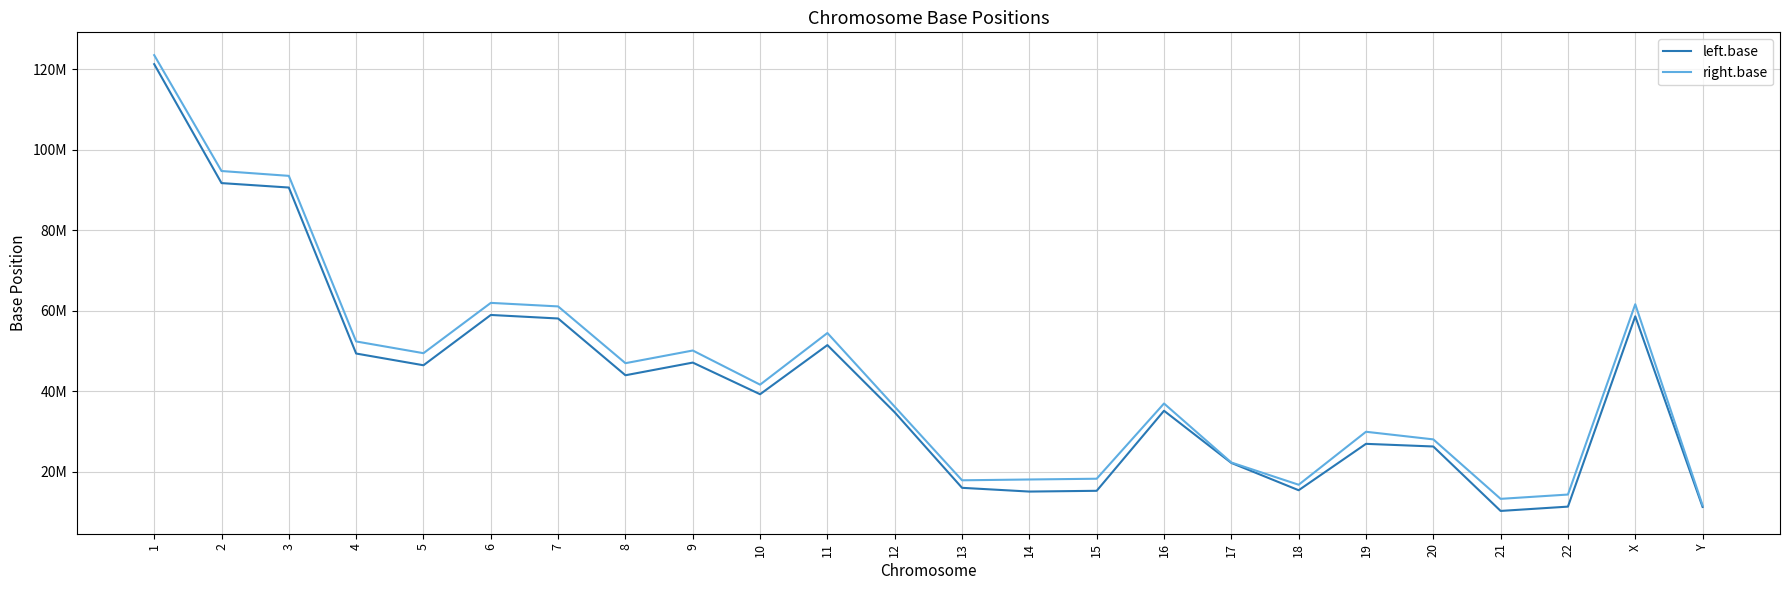

Does the chart display data point markers on the line(s)?

No